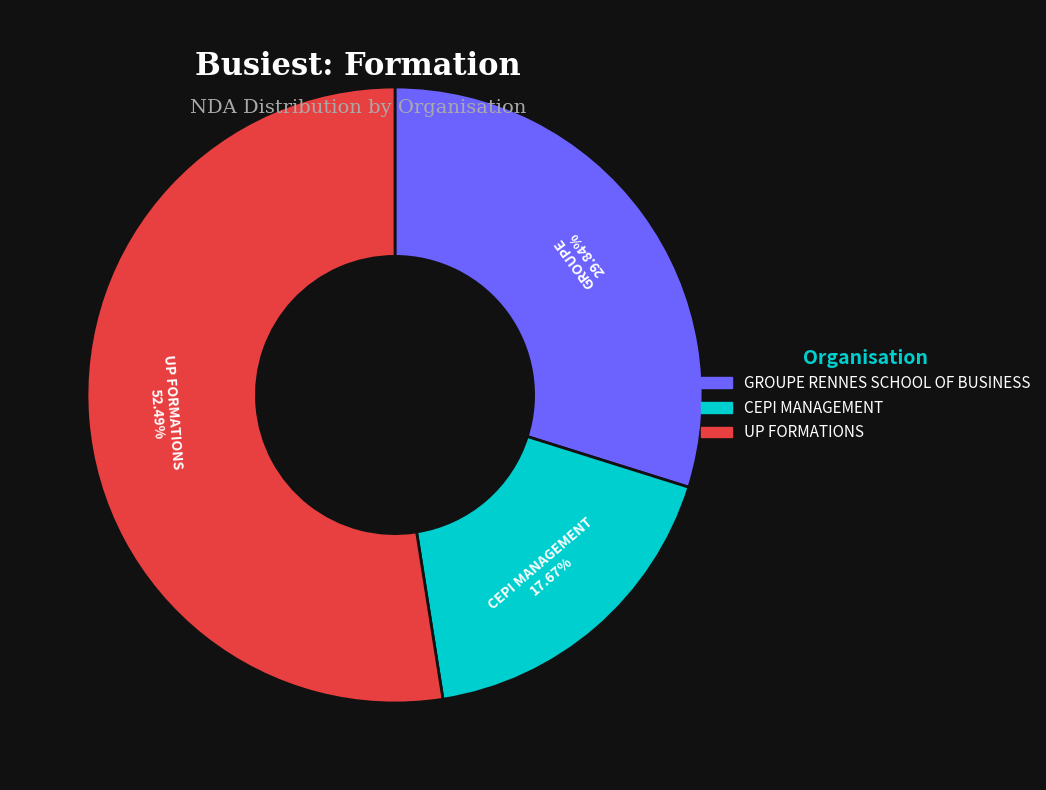

Is it true that UP FORMATIONS is 64% of the pie?

False